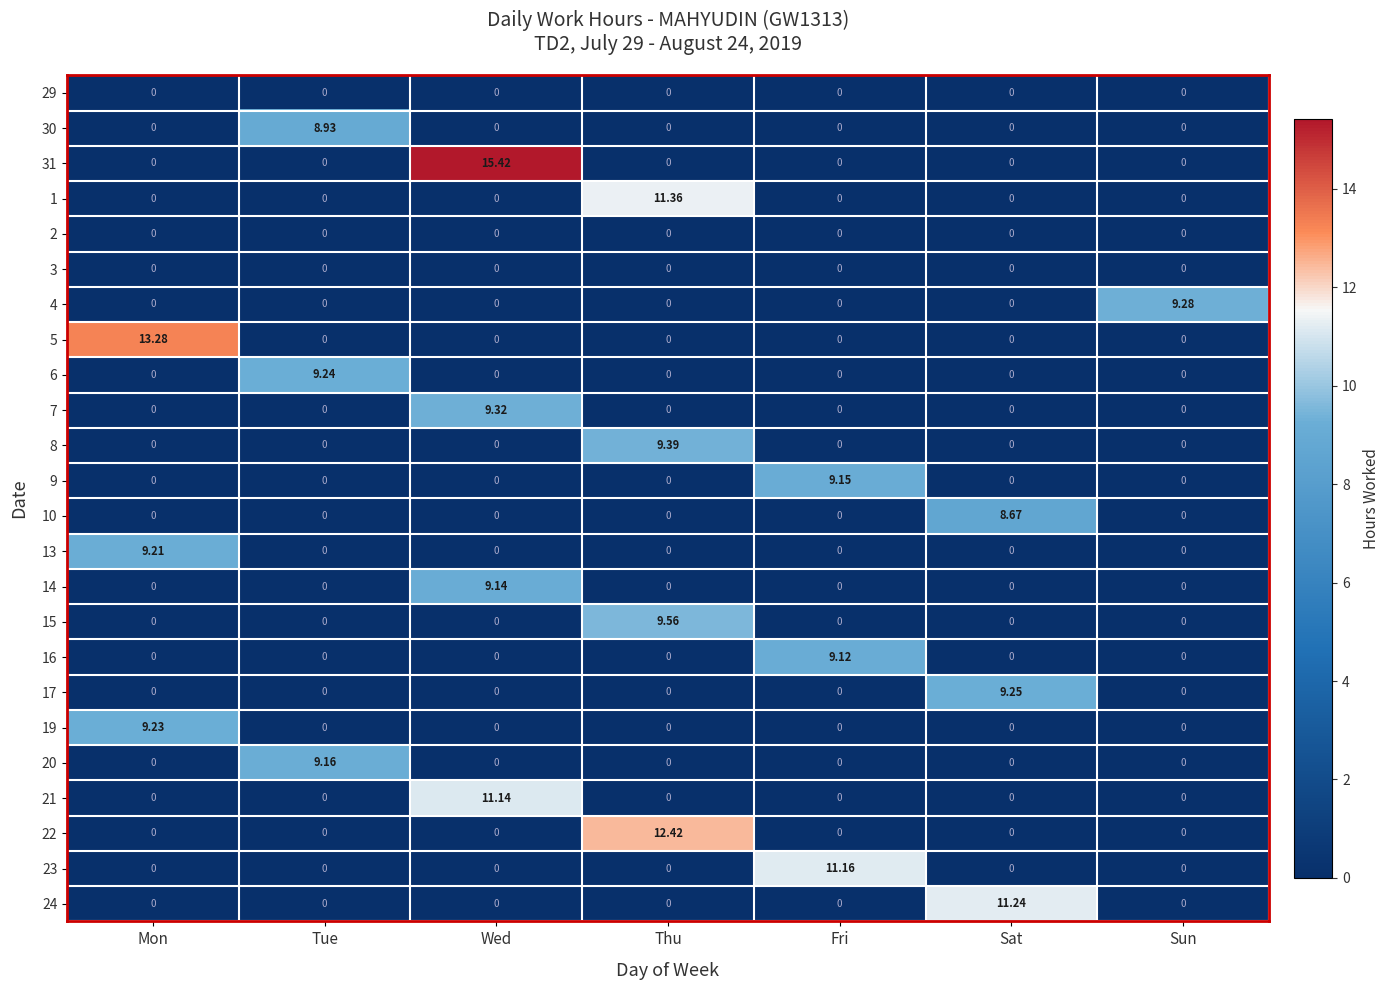

At which category is the sum across all series the highest?

Wed